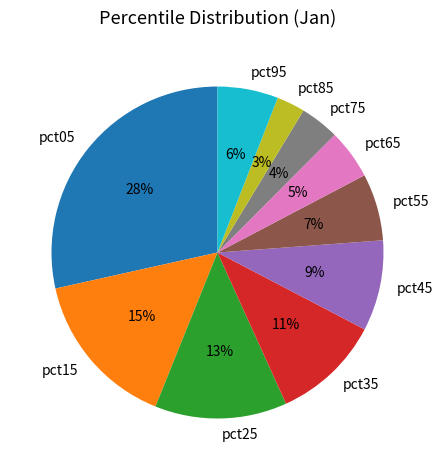

To the nearest percent, what portion does pct65 represent?

5%